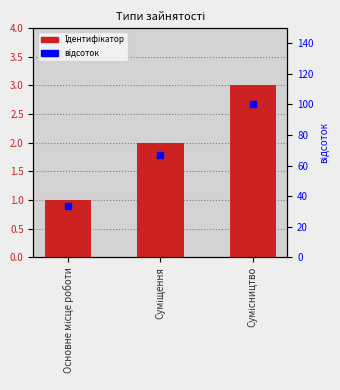

What are all the series names shown in the legend?

Ідентифікатор, відсоток